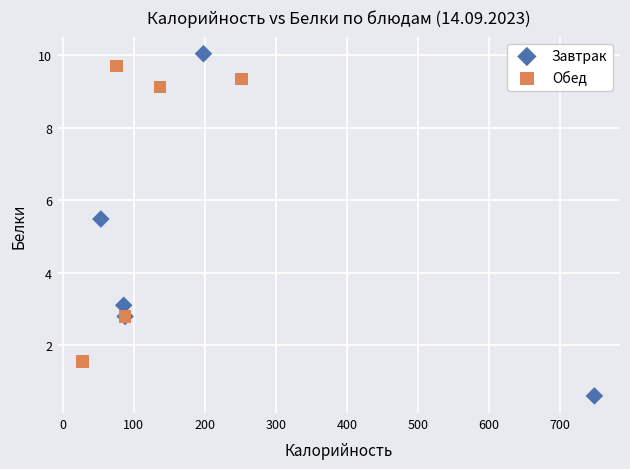

Which series has the widest spread of Y values?

Завтрак